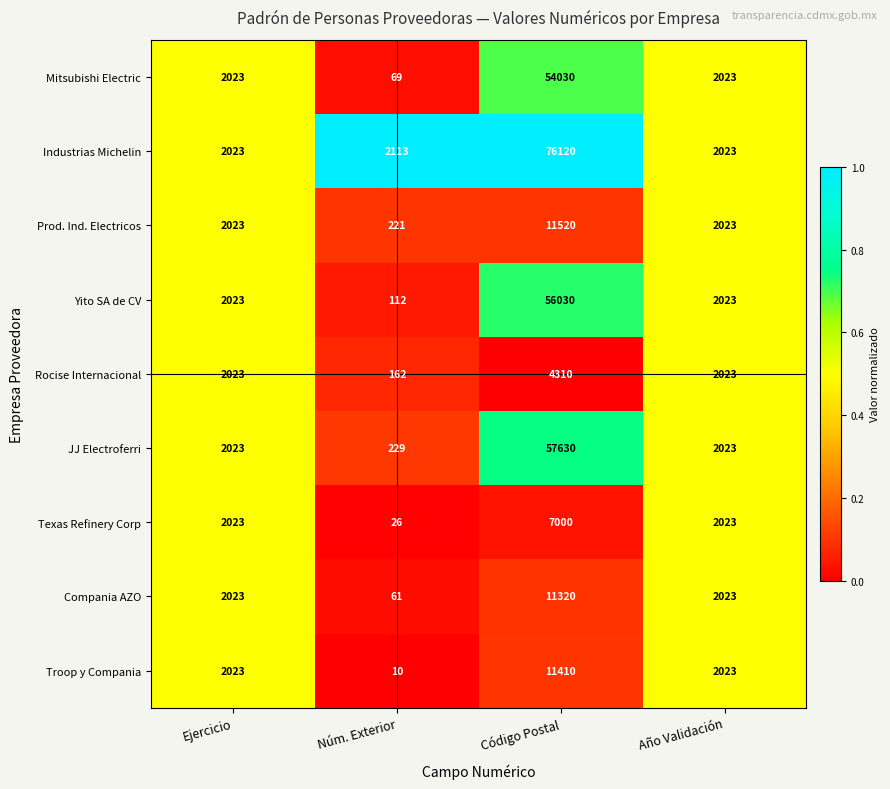

List the series in order of their peak value, highest first.

Industrias Michelin, JJ Electroferri, Yito SA de CV, Mitsubishi Electric, Prod. Ind. Electricos, Troop y Compania, Compania AZO, Texas Refinery Corp, Rocise Internacional